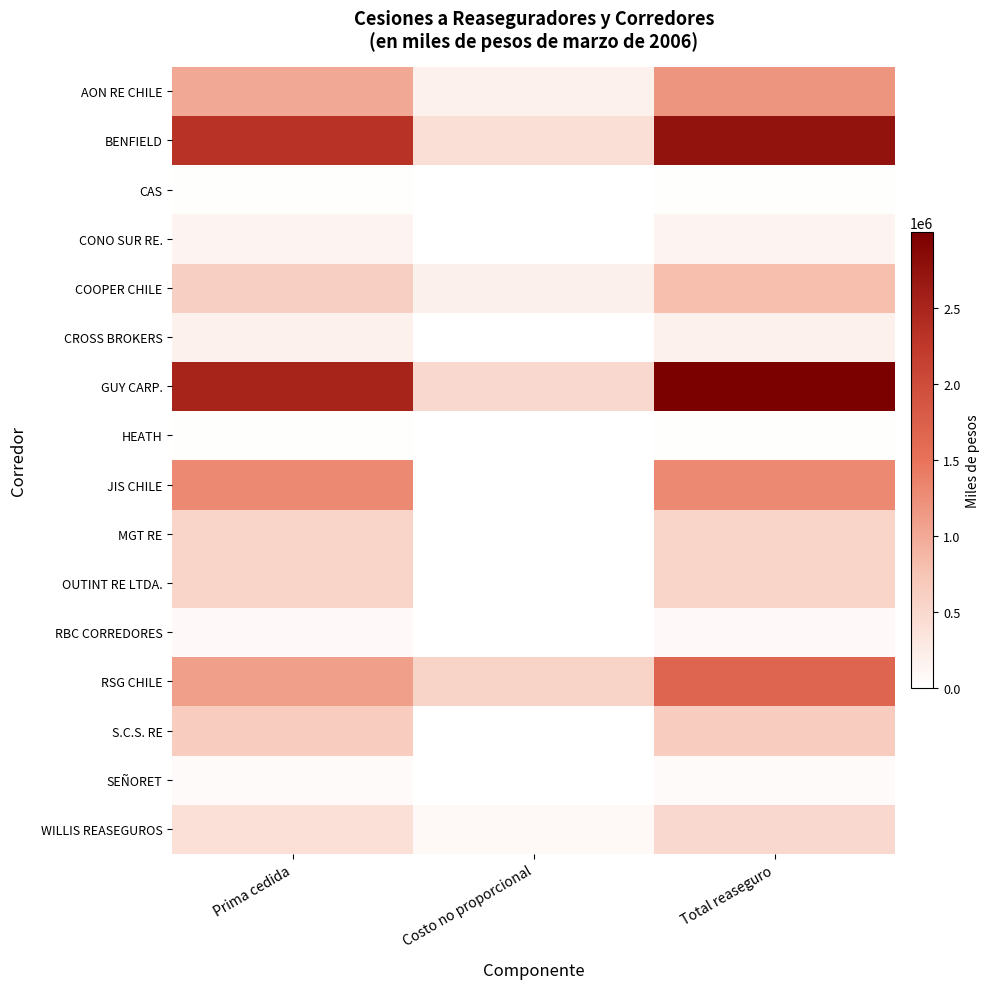

At which category is the sum across all series the highest?

Total reaseguro